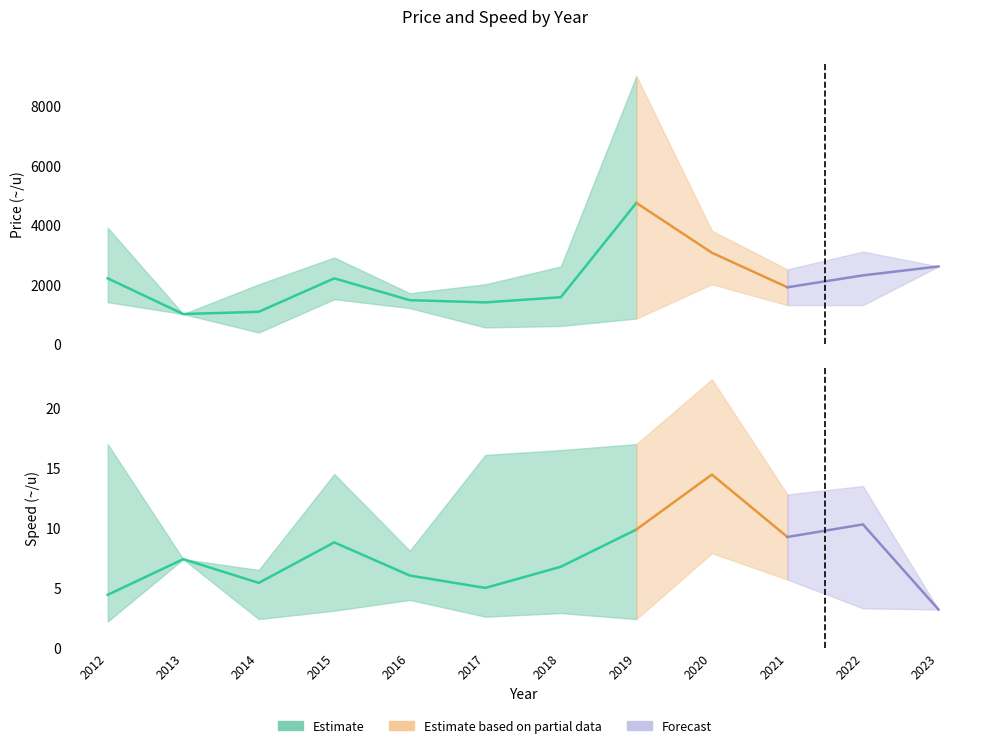

What is the value of the speed_high point at the 10th from the left?

12.8